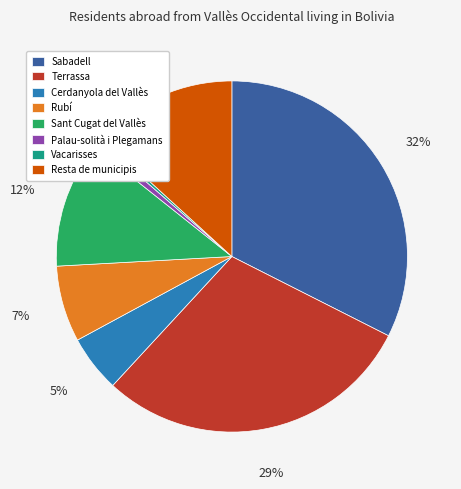

How many segments does this pie chart have?

8